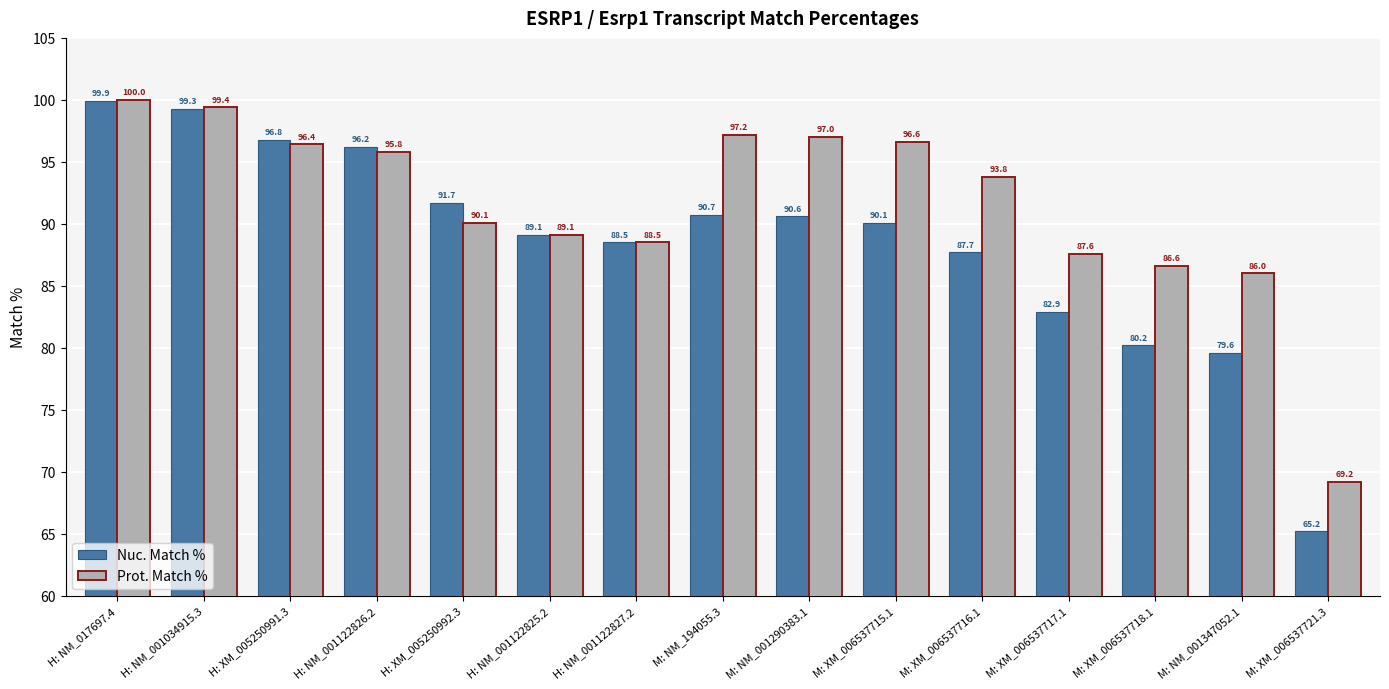

What position from the right is M: XM_006537715.1?

6